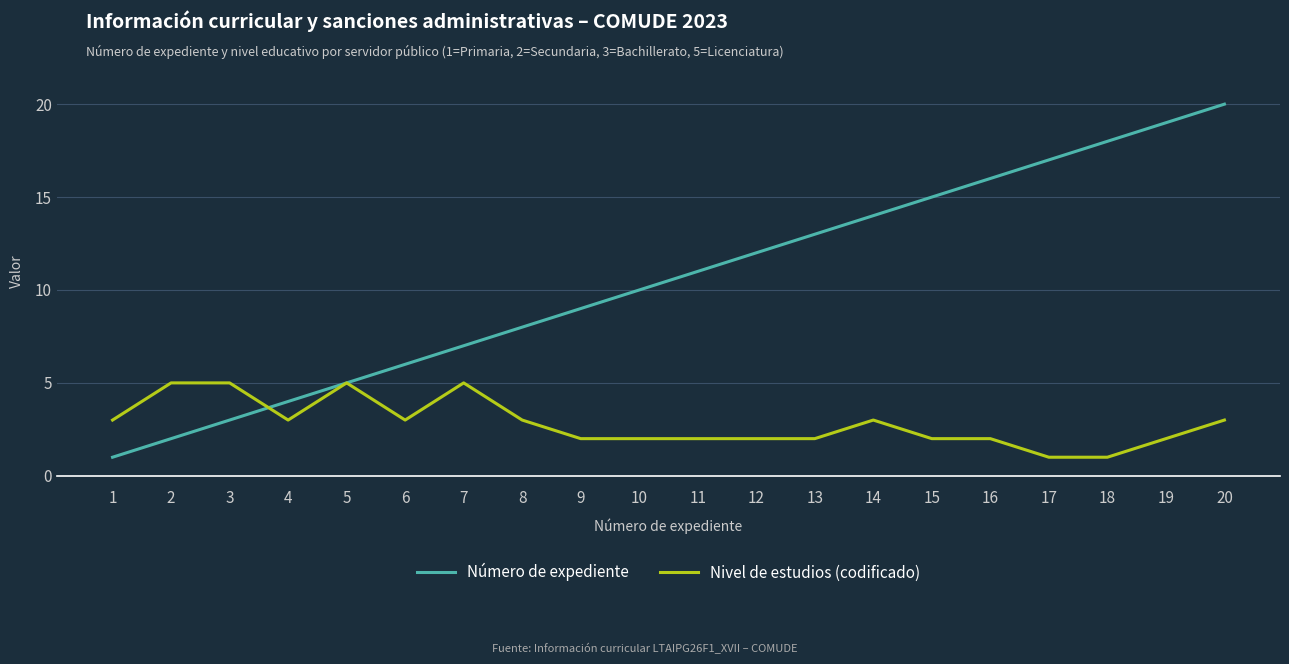

Does the chart have visible grid lines?

Yes